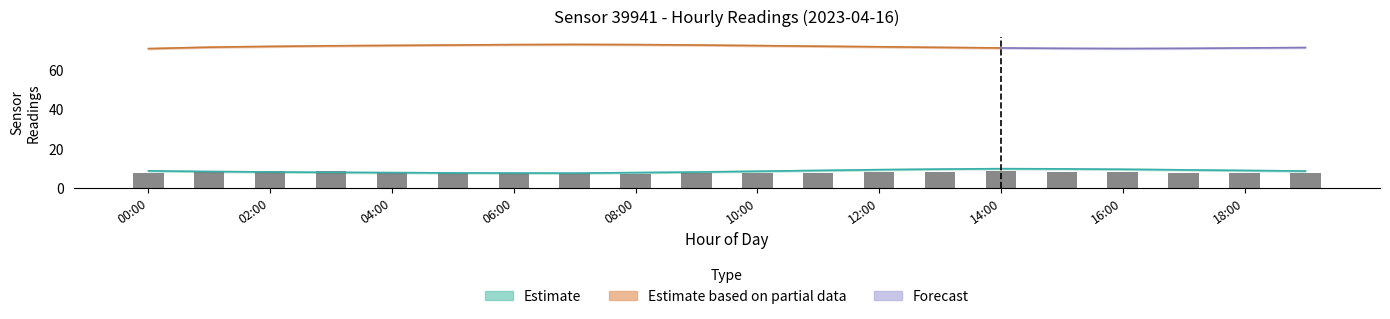

What is the value of the 10th bar from the left?

7.3